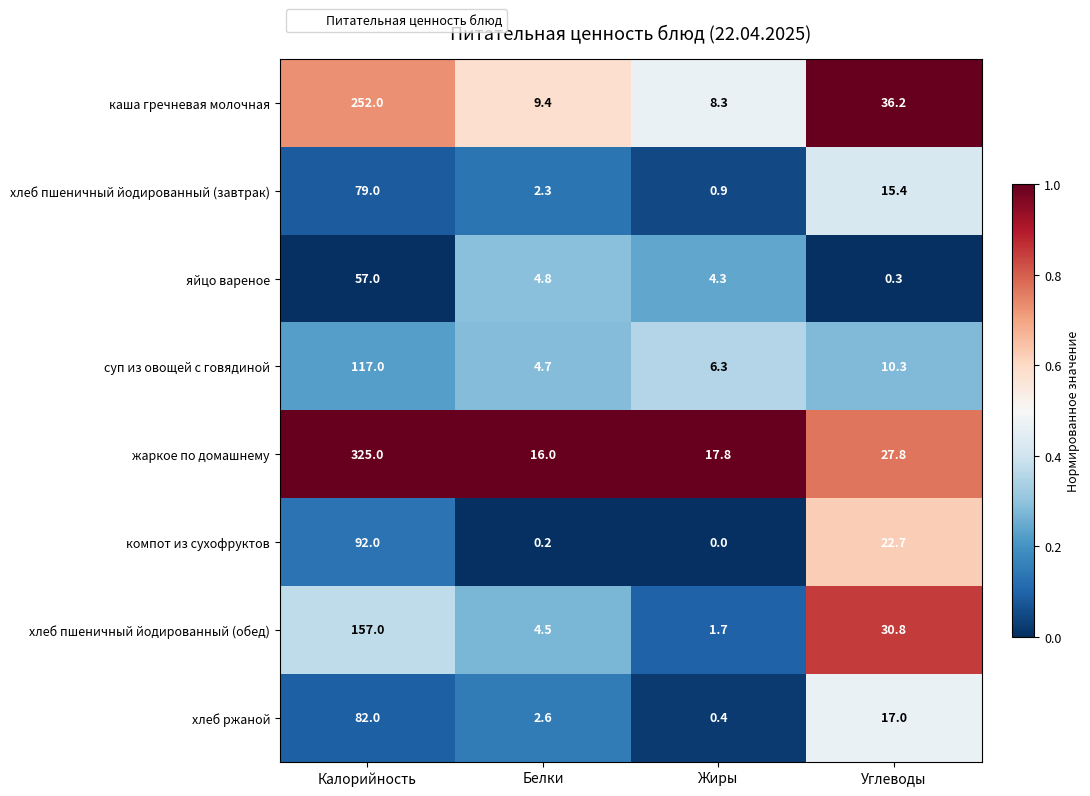

How many data points does each series have?

4